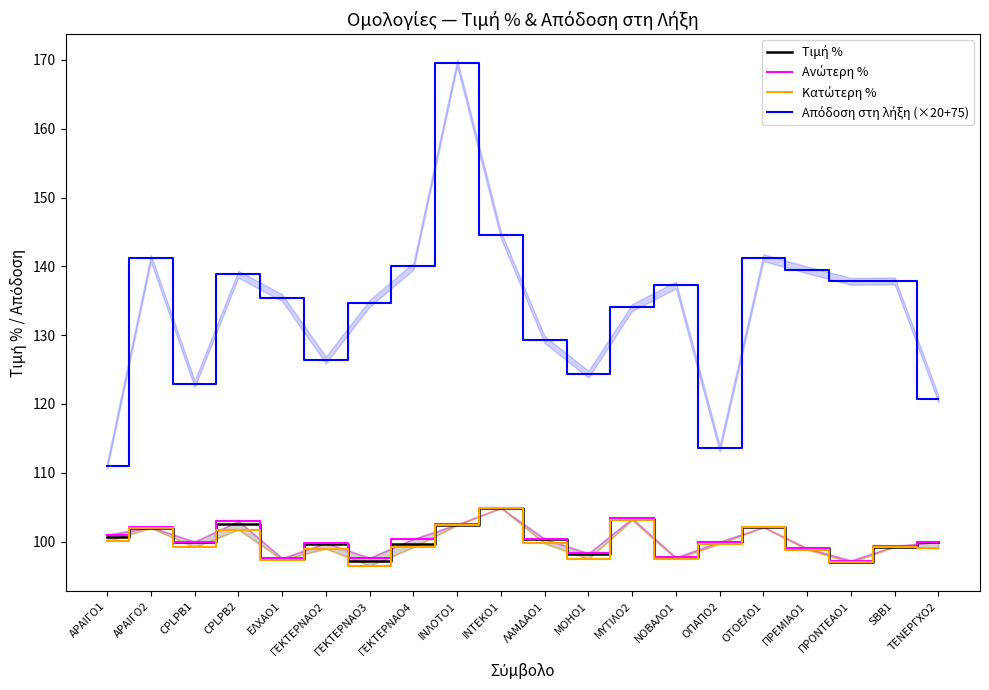

Reading left to right, what are all the values shown in this chart?

Τιμή %: ΑΡΑΙΓΟ1=100.6	ΑΡΑΙΓΟ2=102.0	CPLPB1=100.0	CPLPB2=102.6	ΕΛΧΑΟ1=97.5	ΓΕΚΤΕΡΝΑΟ2=99.7	ΓΕΚΤΕΡΝΑΟ3=97.2	ΓΕΚΤΕΡΝΑΟ4=99.7	ΙΝΛΟΤΟ1=102.4	ΙΝΤΕΚΟ1=104.9	ΛΑΜΔΑΟ1=100.3	ΜΟΗΟ1=98.2	ΜΥΤΙΛΟ2=103.3	ΝΟΒΑΛΟ1=97.7	ΟΠΑΠΟ2=99.9	ΟΤΟΕΛΟ1=102.1	ΠΡΕΜΙΑΟ1=99.0	ΠΡΟΝΤΕΑΟ1=97.0	SBB1=99.3	ΤΕΝΕΡΓΧΟ2=100.0
Ανώτερη %: ΑΡΑΙΓΟ1=101.0	ΑΡΑΙΓΟ2=102.1	CPLPB1=100.0	CPLPB2=103.0	ΕΛΧΑΟ1=97.6	ΓΕΚΤΕΡΝΑΟ2=99.8	ΓΕΚΤΕΡΝΑΟ3=97.7	ΓΕΚΤΕΡΝΑΟ4=100.4	ΙΝΛΟΤΟ1=102.5	ΙΝΤΕΚΟ1=104.9	ΛΑΜΔΑΟ1=100.4	ΜΟΗΟ1=98.3	ΜΥΤΙΛΟ2=103.4	ΝΟΒΑΛΟ1=97.7	ΟΠΑΠΟ2=100.0	ΟΤΟΕΛΟ1=102.1	ΠΡΕΜΙΑΟ1=99.0	ΠΡΟΝΤΕΑΟ1=97.3	SBB1=99.3	ΤΕΝΕΡΓΧΟ2=100.0
Κατώτερη %: ΑΡΑΙΓΟ1=100.1	ΑΡΑΙΓΟ2=102.0	CPLPB1=99.2	CPLPB2=101.8	ΕΛΧΑΟ1=97.4	ΓΕΚΤΕΡΝΑΟ2=99.0	ΓΕΚΤΕΡΝΑΟ3=96.5	ΓΕΚΤΕΡΝΑΟ4=99.2	ΙΝΛΟΤΟ1=102.4	ΙΝΤΕΚΟ1=104.9	ΛΑΜΔΑΟ1=99.8	ΜΟΗΟ1=97.5	ΜΥΤΙΛΟ2=103.2	ΝΟΒΑΛΟ1=97.5	ΟΠΑΠΟ2=99.7	ΟΤΟΕΛΟ1=102.1	ΠΡΕΜΙΑΟ1=98.8	ΠΡΟΝΤΕΑΟ1=97.0	SBB1=99.2	ΤΕΝΕΡΓΧΟ2=99.0
Απόδοση στη λήξη (×20+75): ΑΡΑΙΓΟ1=111.0	ΑΡΑΙΓΟ2=141.2	CPLPB1=122.9	CPLPB2=138.9	ΕΛΧΑΟ1=135.4	ΓΕΚΤΕΡΝΑΟ2=126.4	ΓΕΚΤΕΡΝΑΟ3=134.6	ΓΕΚΤΕΡΝΑΟ4=140.0	ΙΝΛΟΤΟ1=169.5	ΙΝΤΕΚΟ1=144.5	ΛΑΜΔΑΟ1=129.4	ΜΟΗΟ1=124.3	ΜΥΤΙΛΟ2=134.0	ΝΟΒΑΛΟ1=137.3	ΟΠΑΠΟ2=113.5	ΟΤΟΕΛΟ1=141.3	ΠΡΕΜΙΑΟ1=139.5	ΠΡΟΝΤΕΑΟ1=137.8	SBB1=137.9	ΤΕΝΕΡΓΧΟ2=120.7